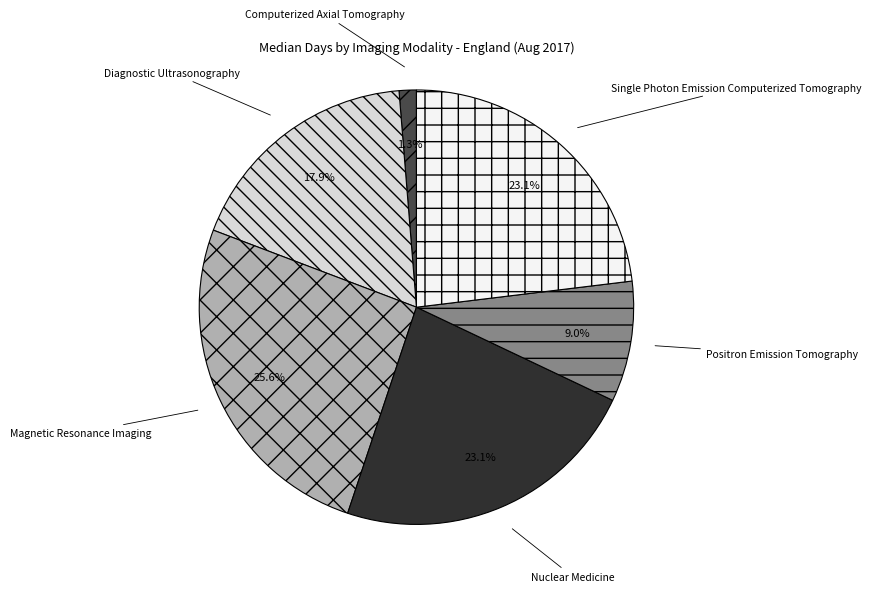

Is there any slice that represents more than half of the pie?

No